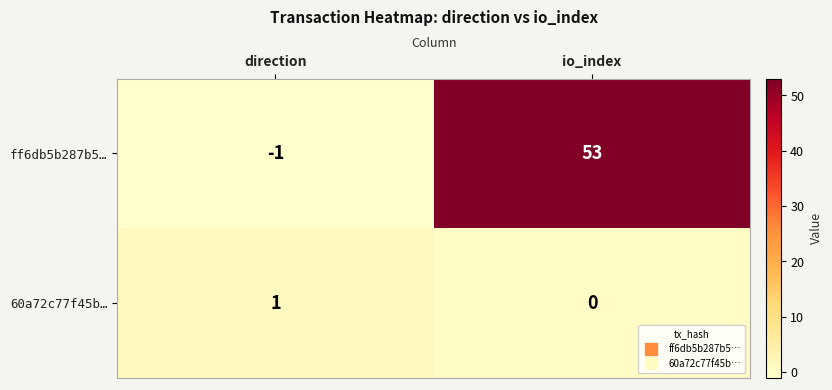

The value of ff6db5b287b5… at io_index is 32. True or false?

False